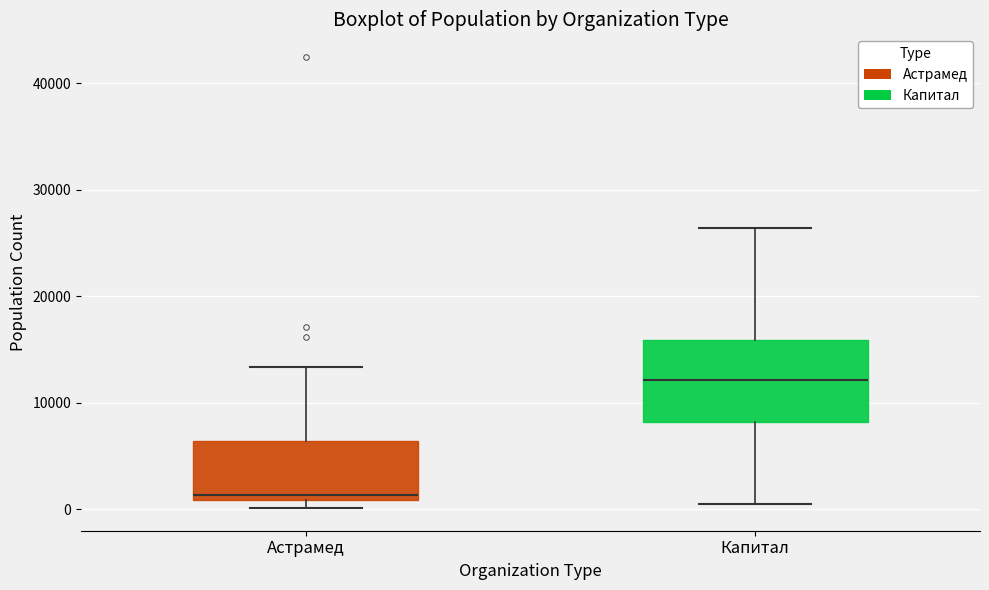

Reading left to right, read every box against the y-axis: the position of its median line, the range the box covers, and the ends of its whiskers. The values are not printed on the chart, so give them approximately, as read against the axis.

Астрамед: median 1000 (just above the box's lower edge), box 1000 to 6000, whiskers 0 to 13000
Капитал: median 12000, box 8000 to 16000, whiskers 0 to 26000